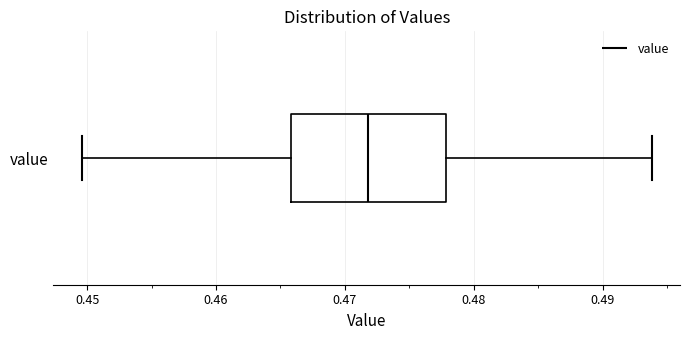

Where is the left edge of the box for value on the x-axis? The values are not printed on the chart, so give them approximately, as read against the axis.

0.466